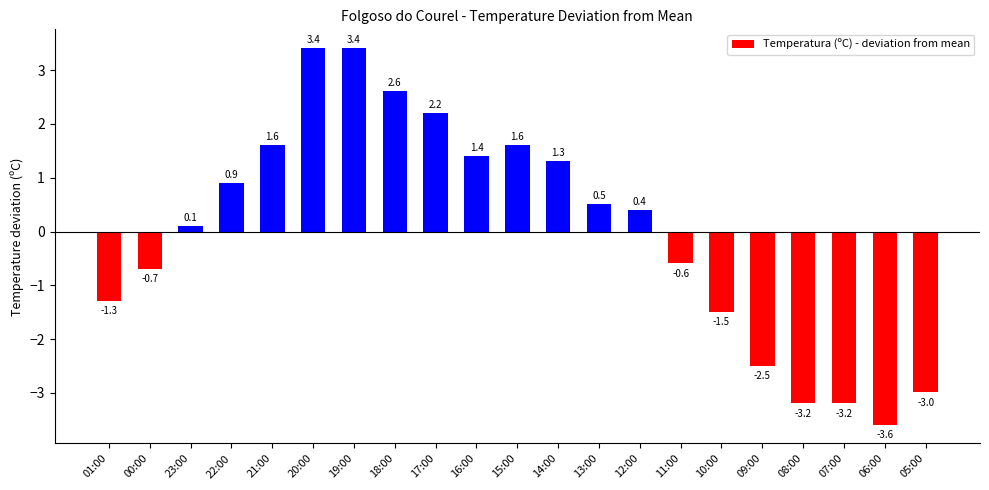

What is the sum of the values at 17:00 and 07:00?

-1.0